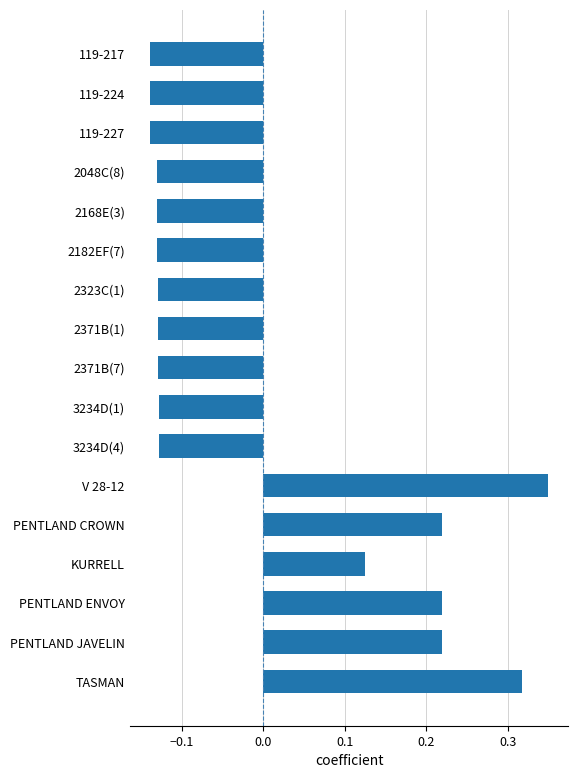

Are the bars horizontal?

Yes